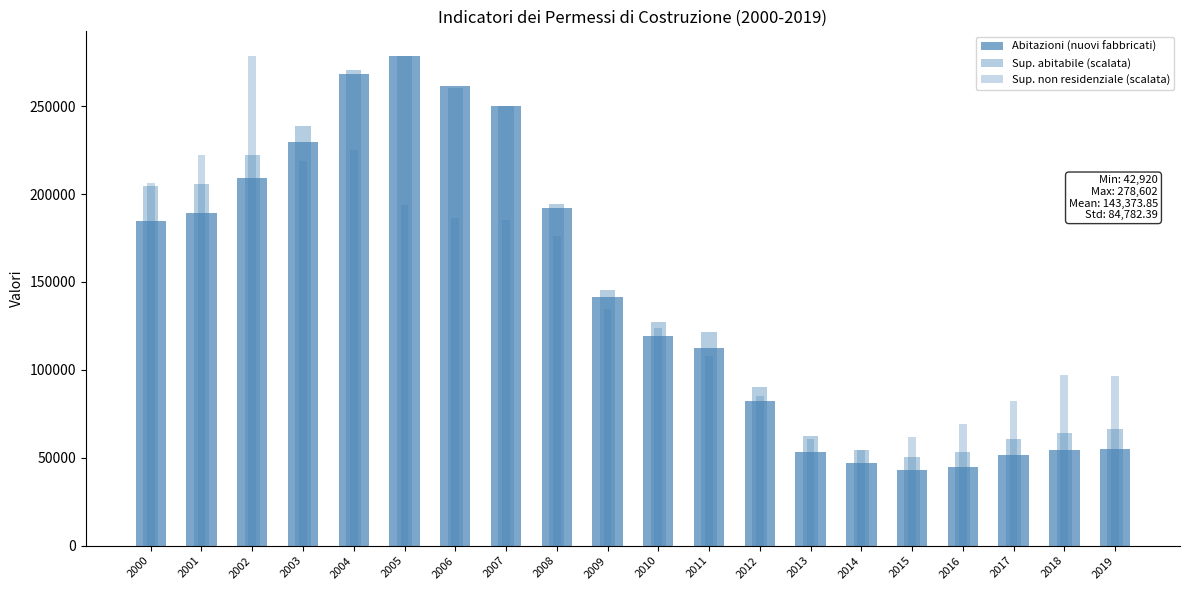

At which label does Abitazioni (nuovi fabbricati) reach its peak?

2005